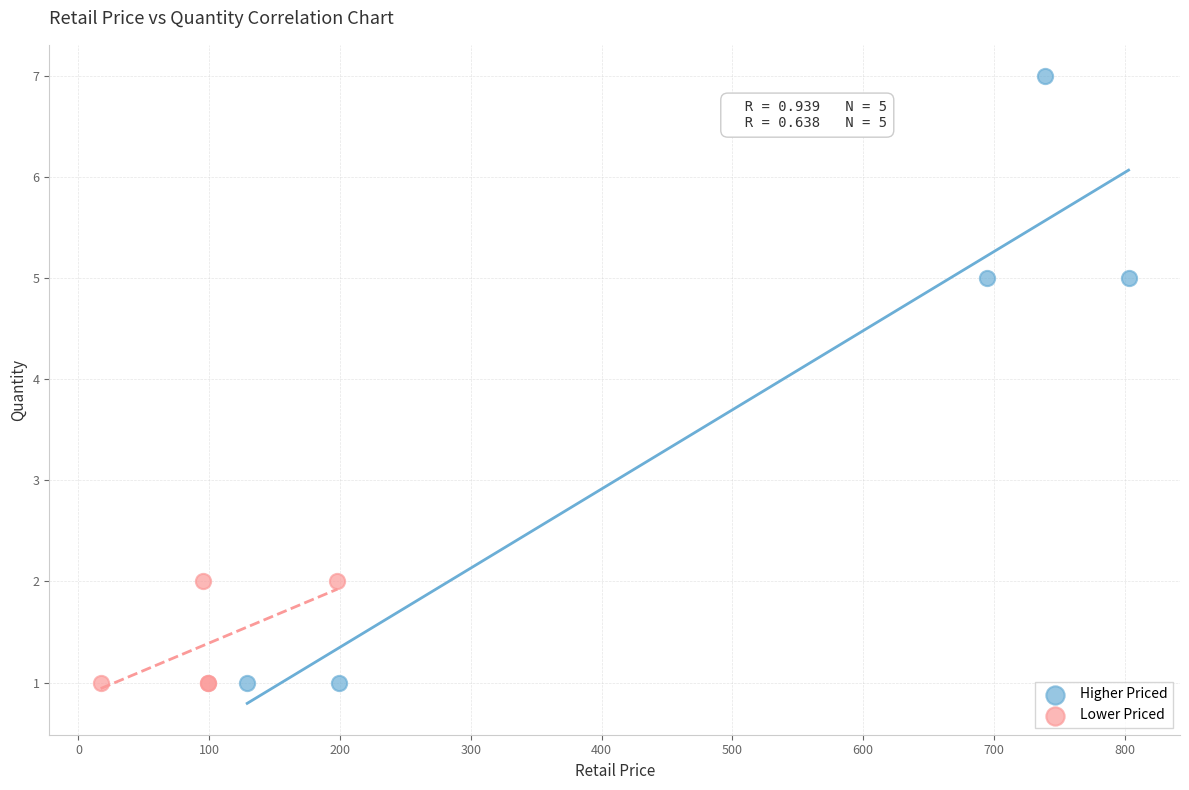

What are all the series names shown in the legend?

Higher Priced, Lower Priced